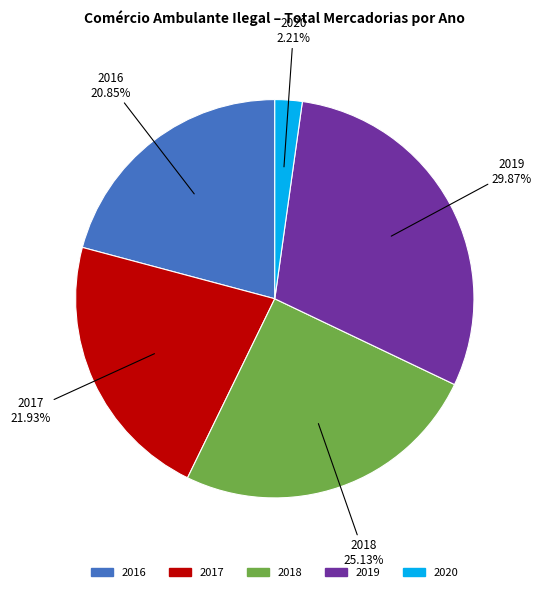

Is there any slice that represents more than half of the pie?

No